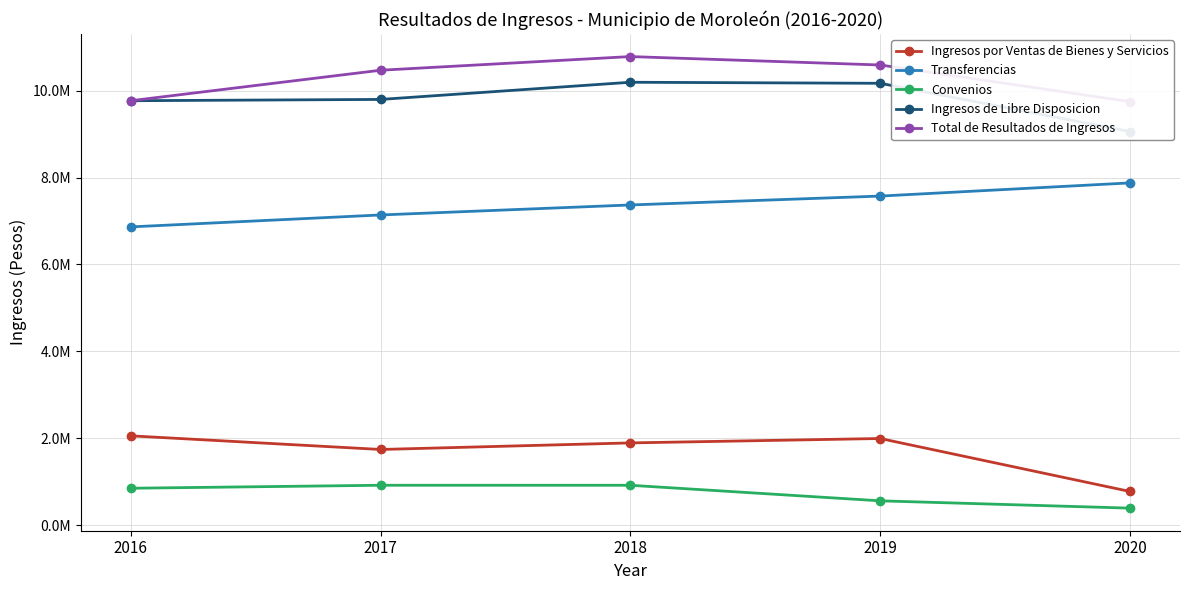

True or false: Total de Resultados de Ingresos and Transferencias cross at least once.

False